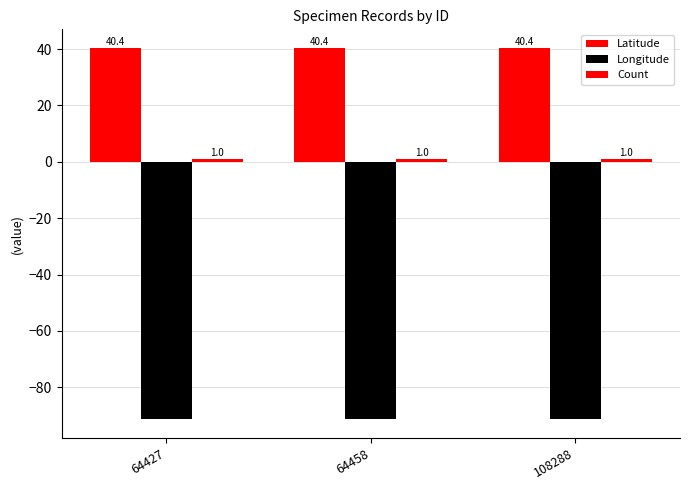

How many series are shown in this chart?

3